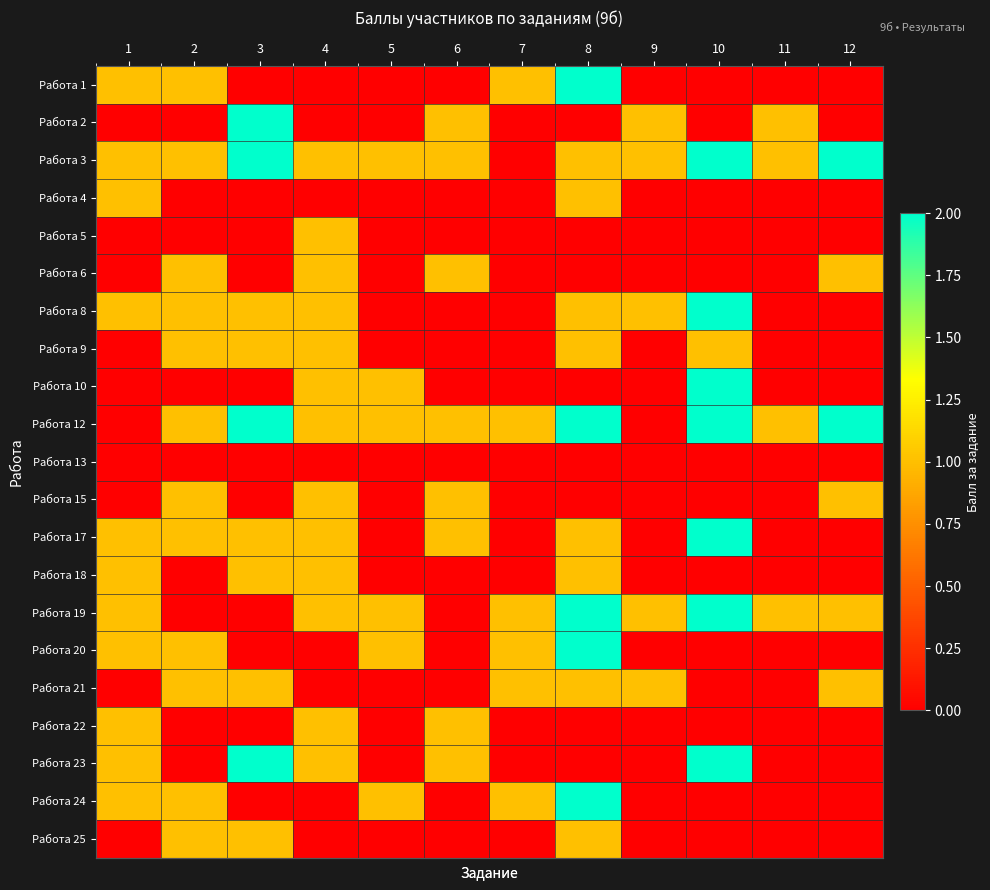

What is the total value across all series at 8?

18